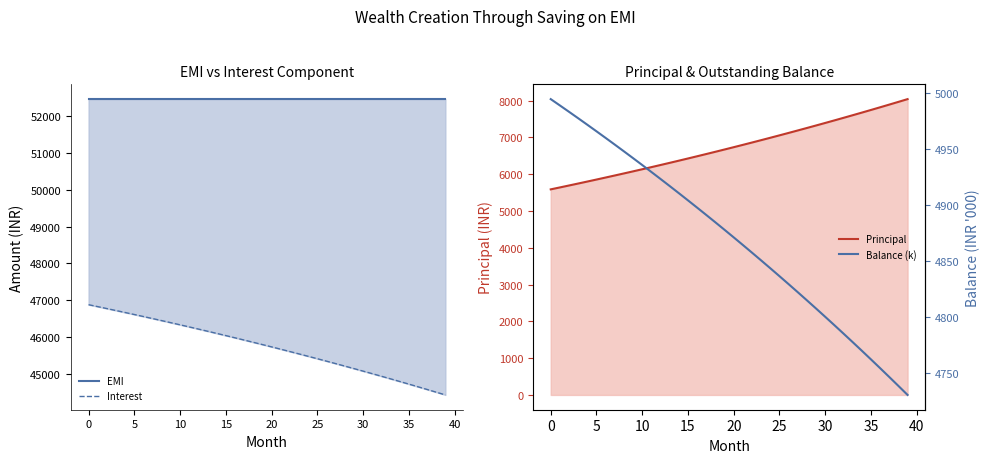

Rank the series by their maximum value, from highest to lowest.

EMI, Interest, Principal, Balance (k)